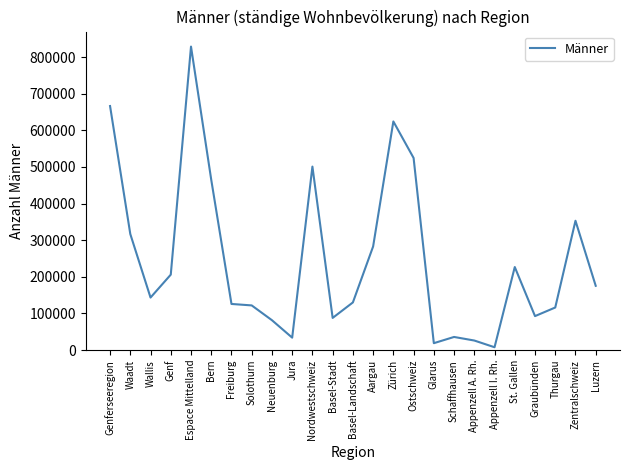

What is the sum of all values?

6194612